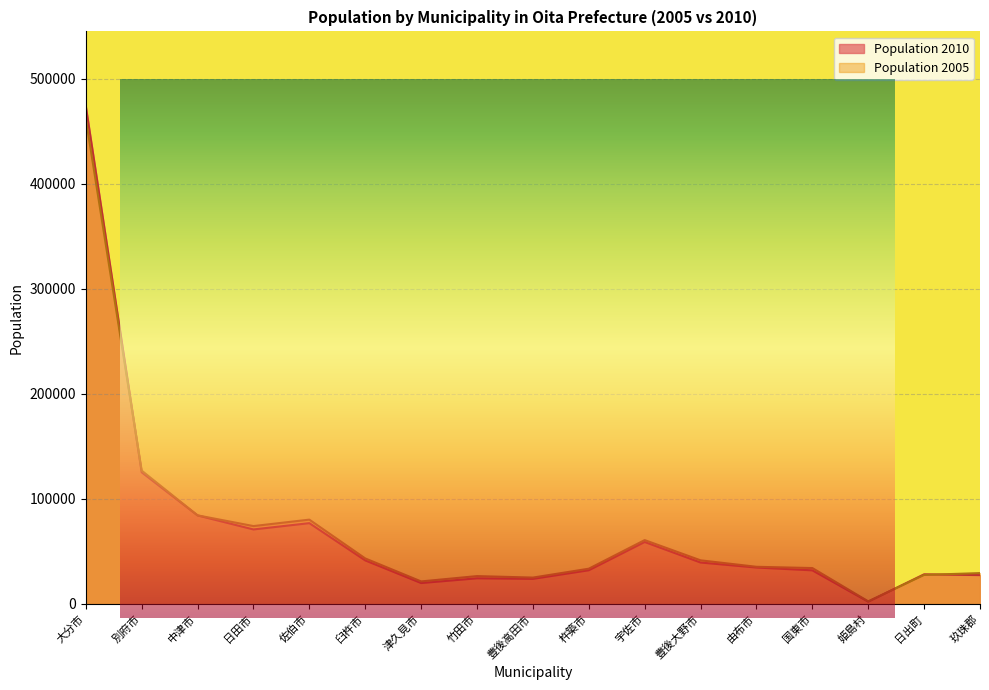

True or false: Population 2010 has a value of 474094 at 大分市.

True